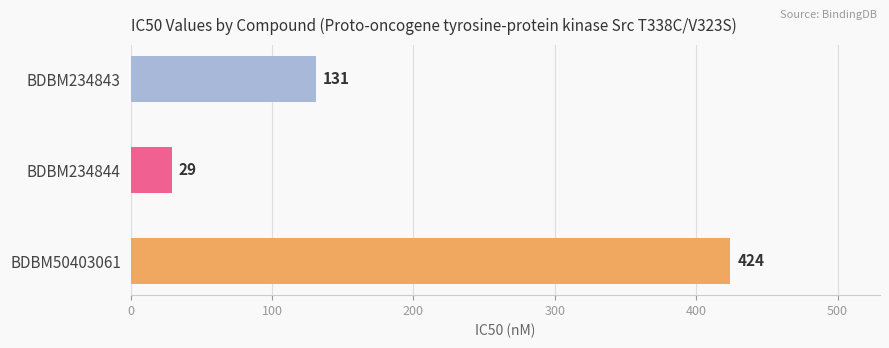

Reading top to bottom, what are all the values shown in this chart?

BDBM234843=131	BDBM234844=29	BDBM50403061=424